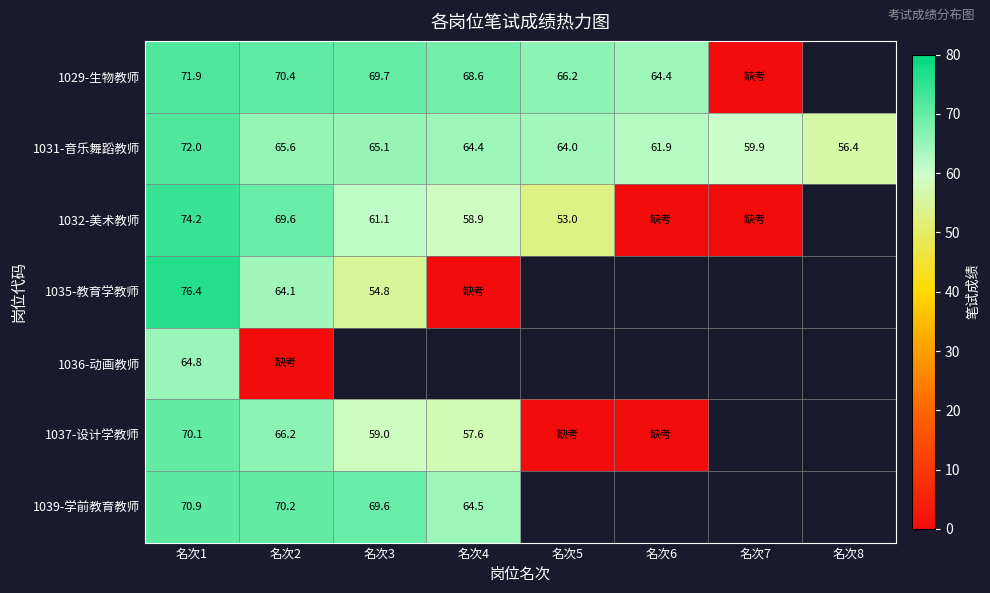

True or false: 1029-生物教师 has a value of 110.7 at 名次4.

False